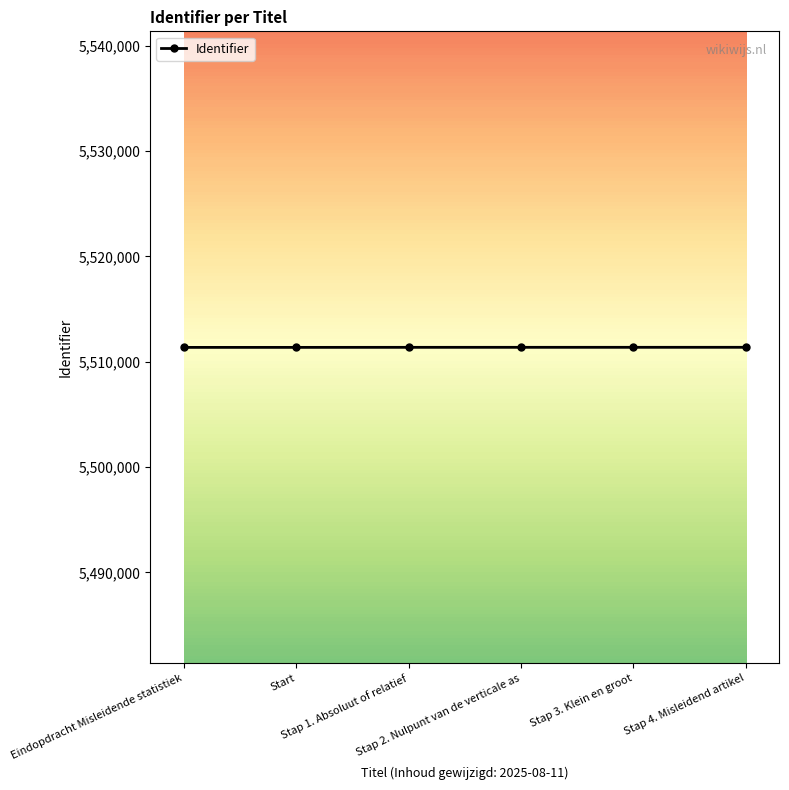

What is the minimum value shown in the chart?

5511370